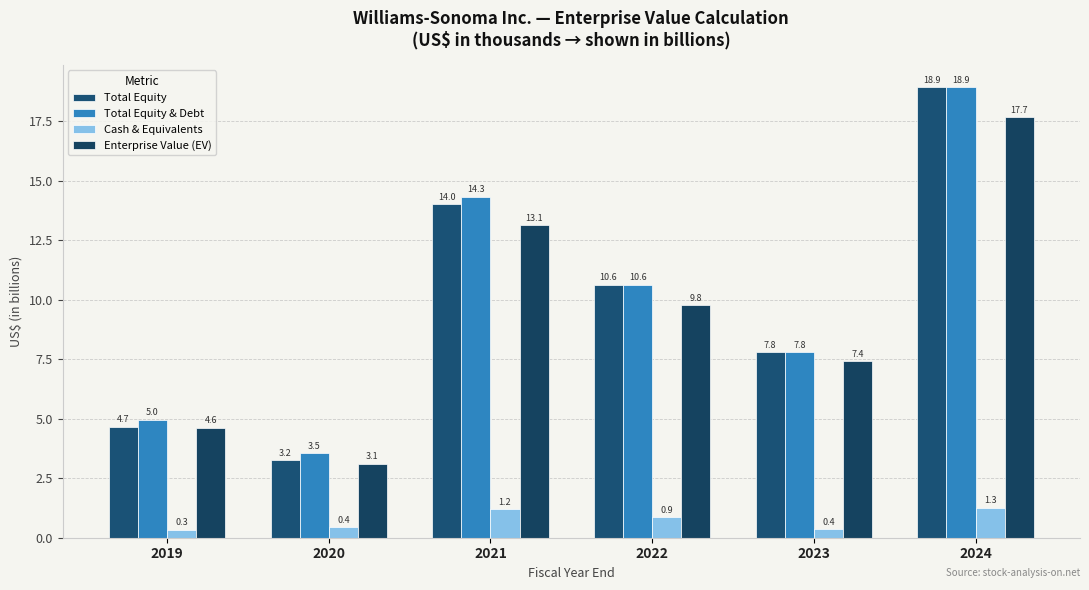

What value does the Enterprise Value (EV) series have at 2021?

13.1